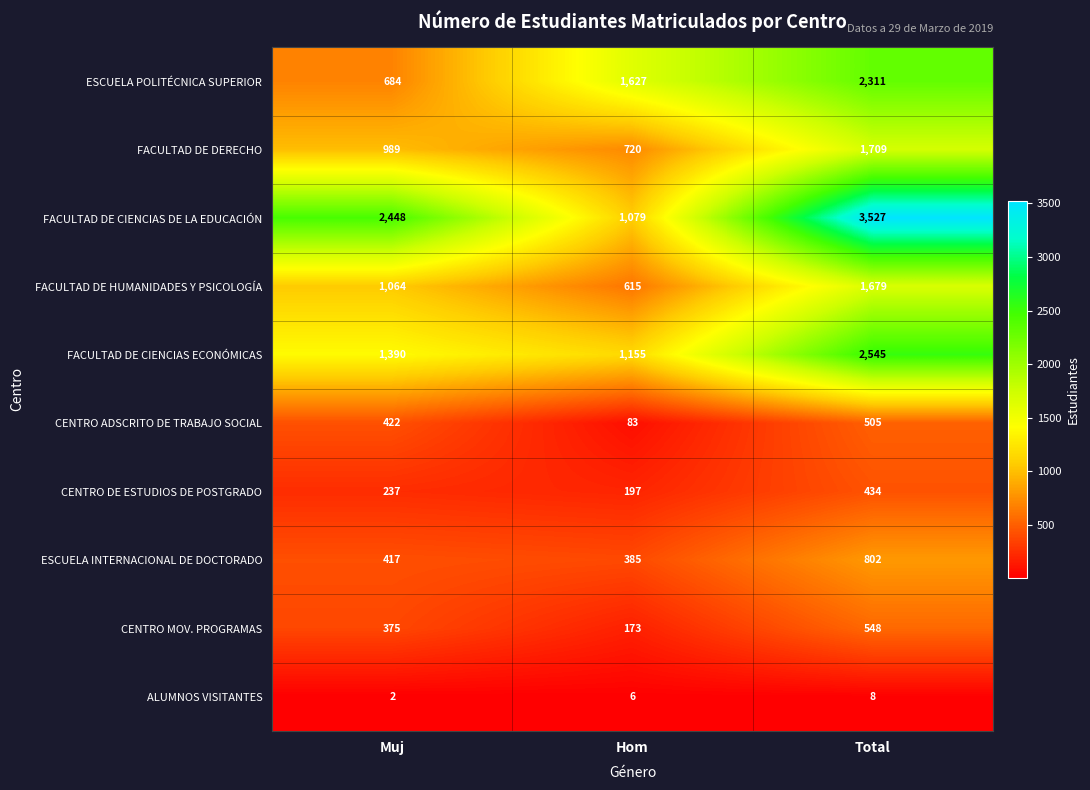

Reading right to left, list all the values displayed in this chart.

ESCUELA POLITÉCNICA SUPERIOR: Total=2311	Hom=1627	Muj=684
FACULTAD DE DERECHO: Total=1709	Hom=720	Muj=989
FACULTAD DE CIENCIAS DE LA EDUCACIÓN: Total=3527	Hom=1079	Muj=2448
FACULTAD DE HUMANIDADES Y PSICOLOGÍA: Total=1679	Hom=615	Muj=1064
FACULTAD DE CIENCIAS ECONÓMICAS: Total=2545	Hom=1155	Muj=1390
CENTRO ADSCRITO DE TRABAJO SOCIAL: Total=505	Hom=83	Muj=422
CENTRO DE ESTUDIOS DE POSTGRADO: Total=434	Hom=197	Muj=237
ESCUELA INTERNACIONAL DE DOCTORADO: Total=802	Hom=385	Muj=417
CENTRO MOV. PROGRAMAS: Total=548	Hom=173	Muj=375
ALUMNOS VISITANTES: Total=8	Hom=6	Muj=2